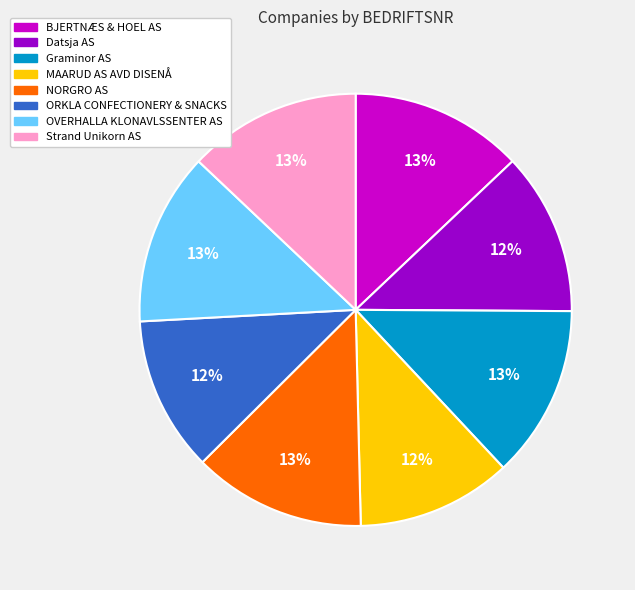

Does any single category account for the majority?

No